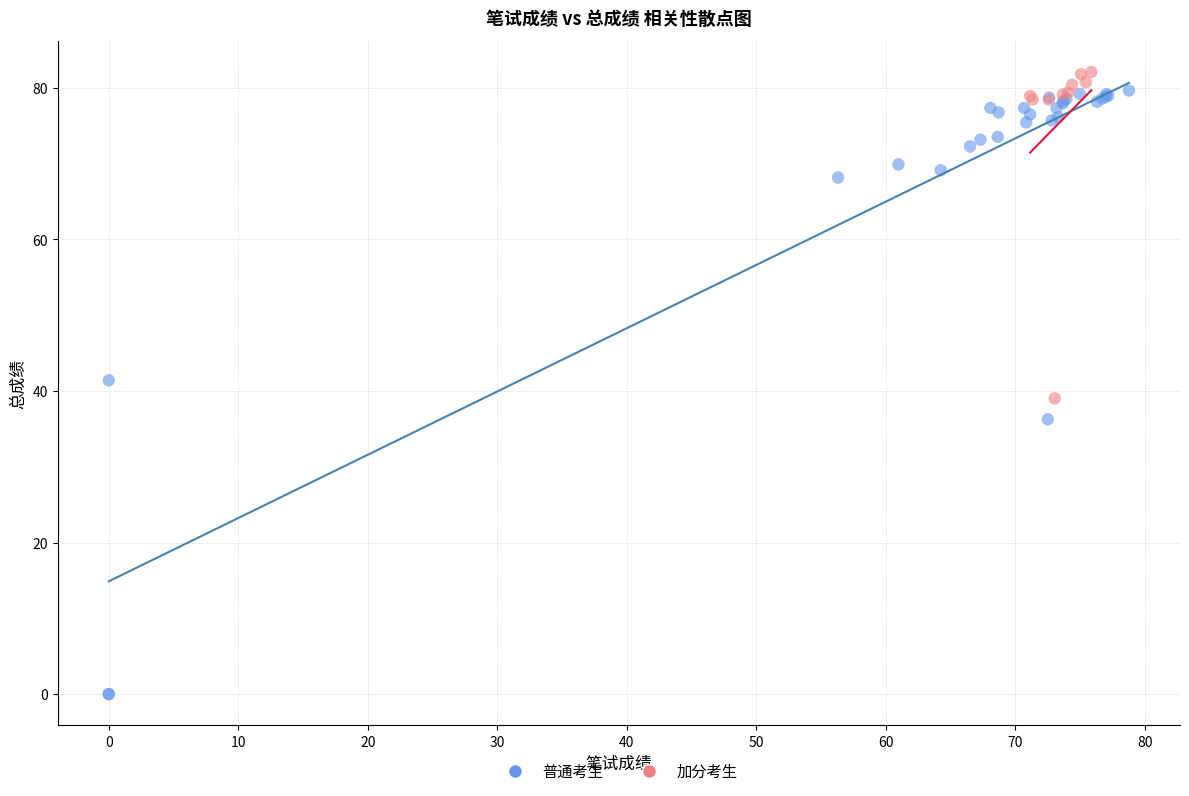

Which series contains the lowest Y value?

普通考生